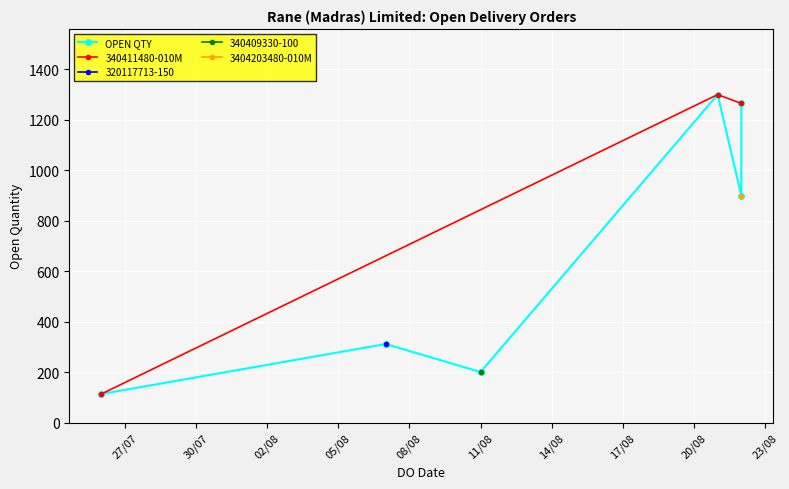

Is it true that the value at 21/08/2023 is 1300?

True